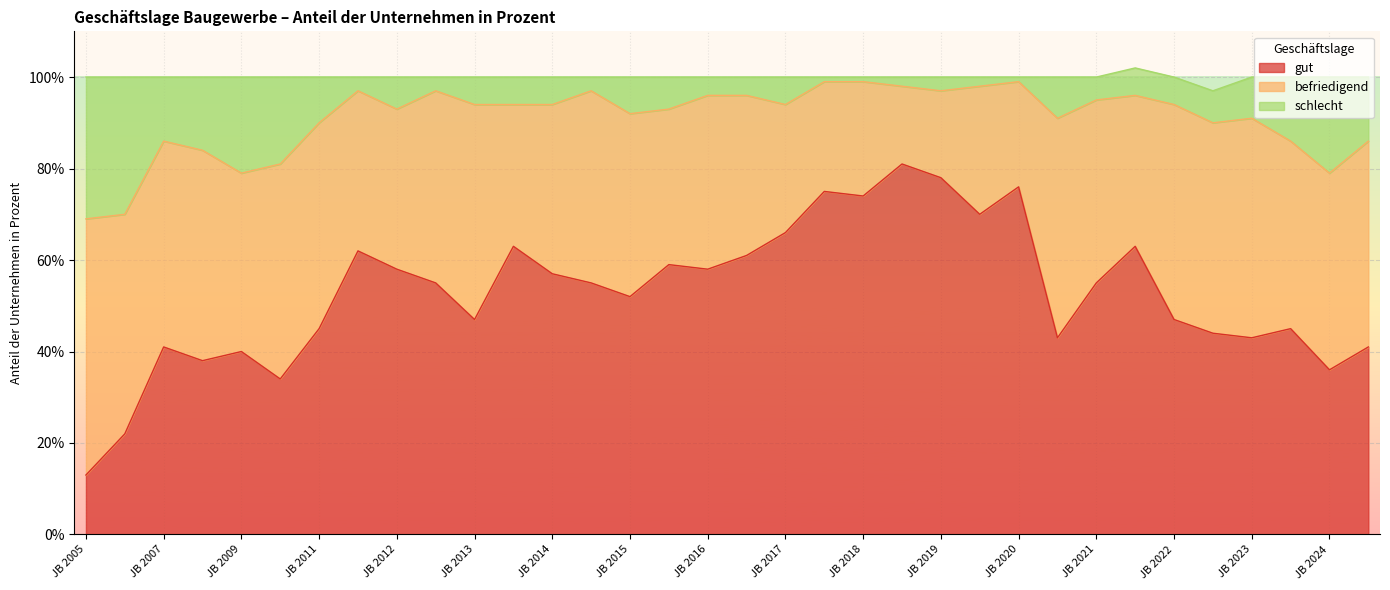

Is the value of gut at JB 2024 greater than the value of schlecht at HE 2021?

No